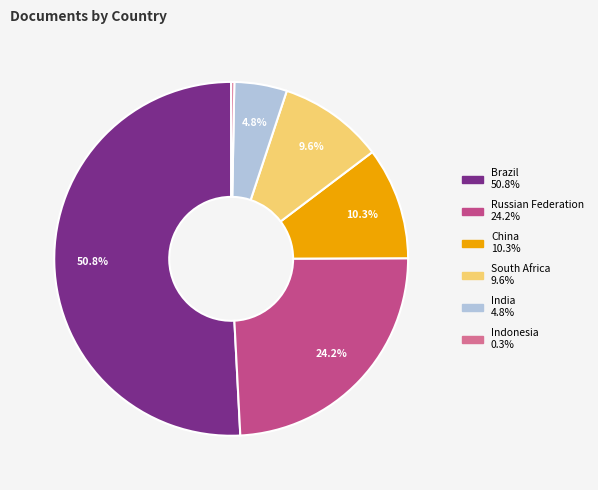

What percentage is the South Africa slice, to the nearest percent?

10%